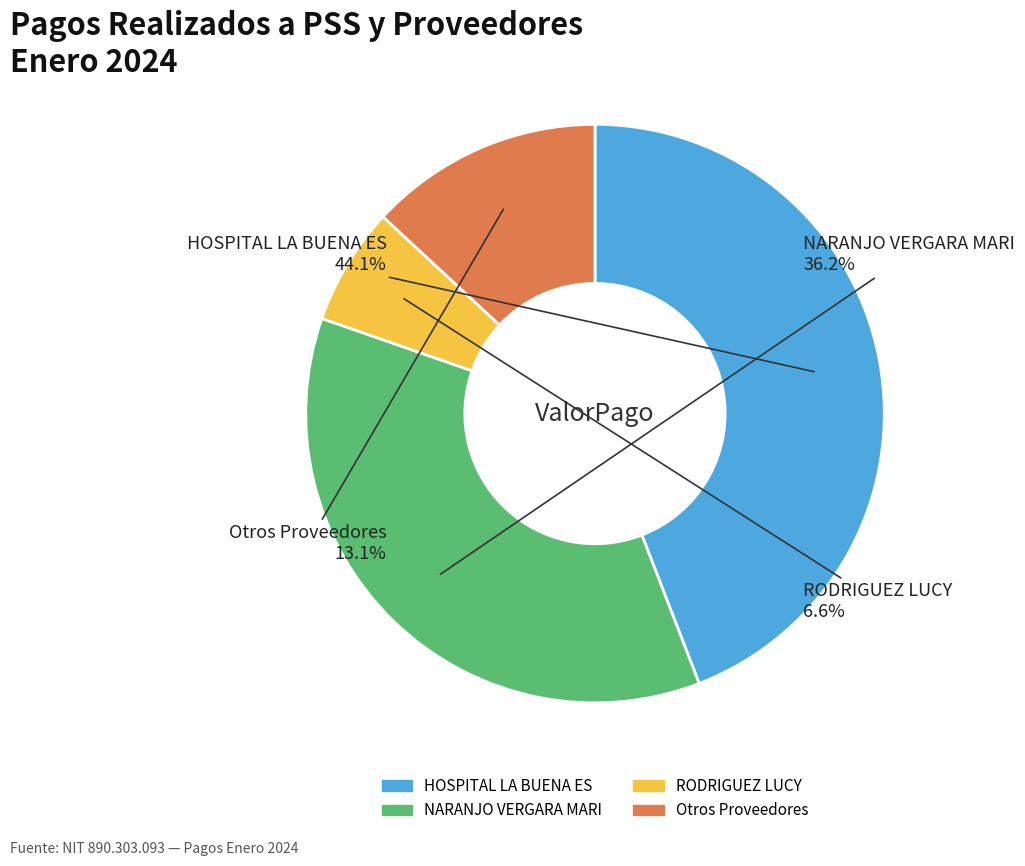

To the nearest percent, what is the average slice percentage?

25%